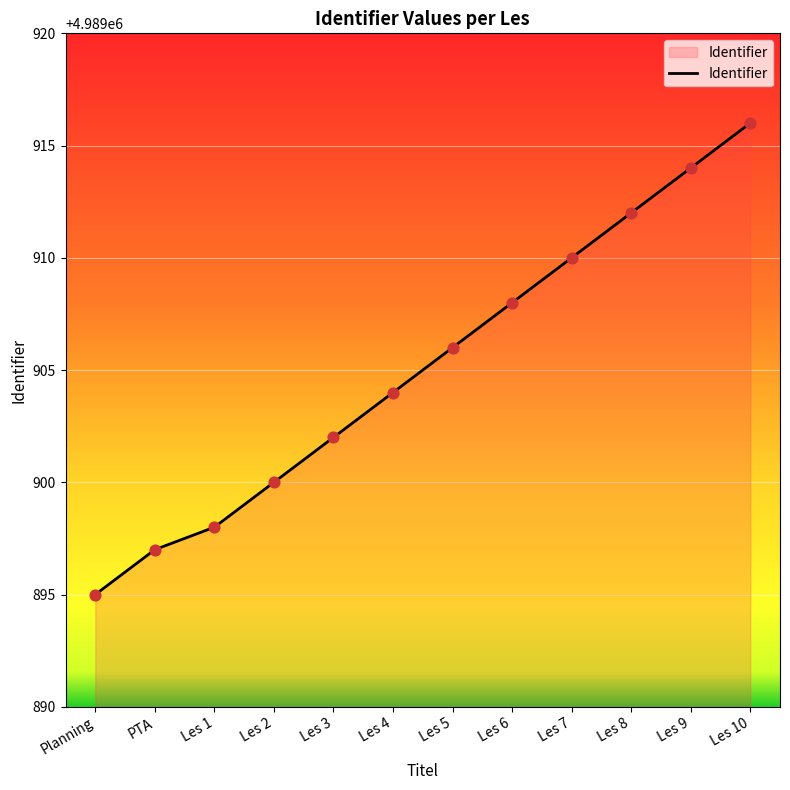

Approximately how many times larger is the value at Les 1 compared to Les 7?

1.0